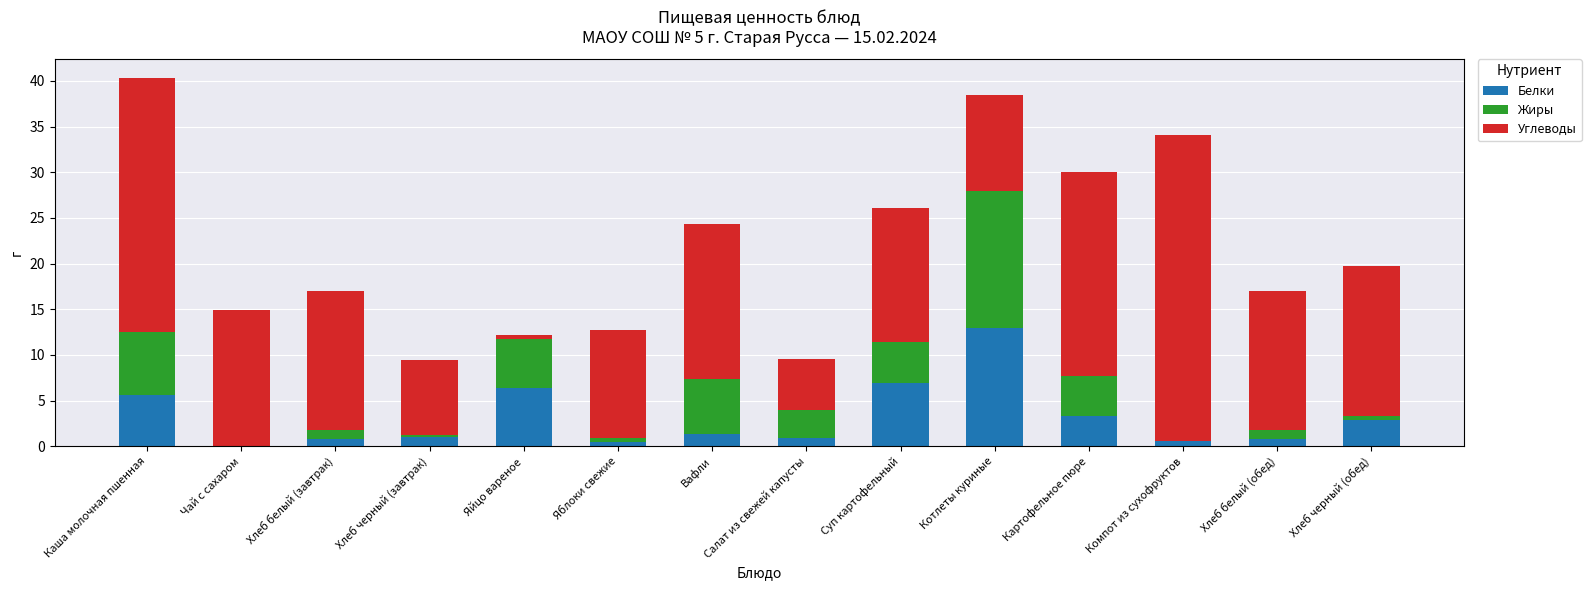

What is the highest value of the Белки series?

13.0